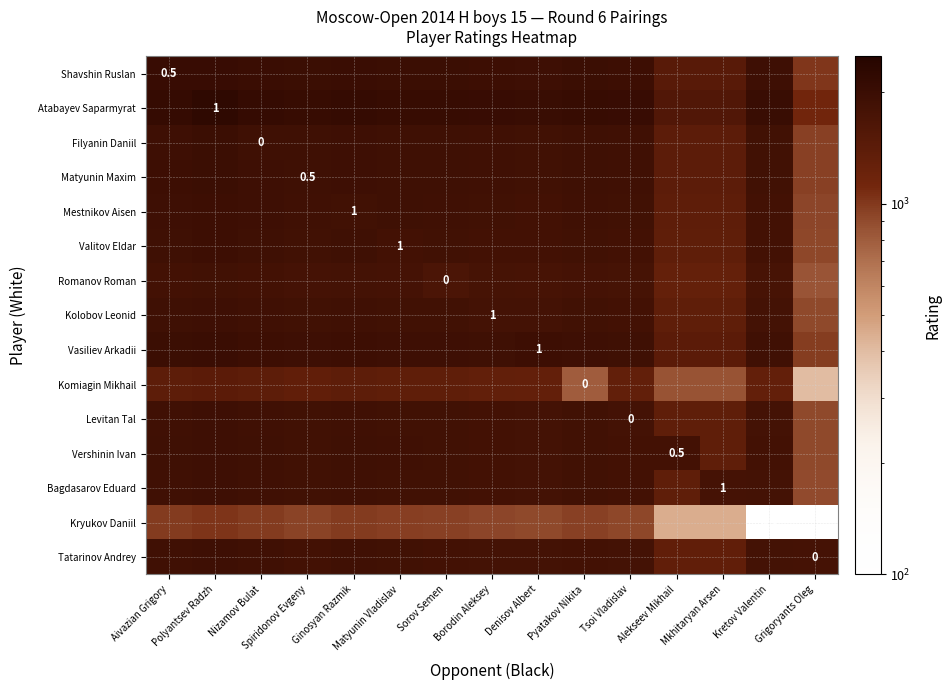

Where does the Tatarinov Andrey series first go above 1842?

Aivazian Grigory